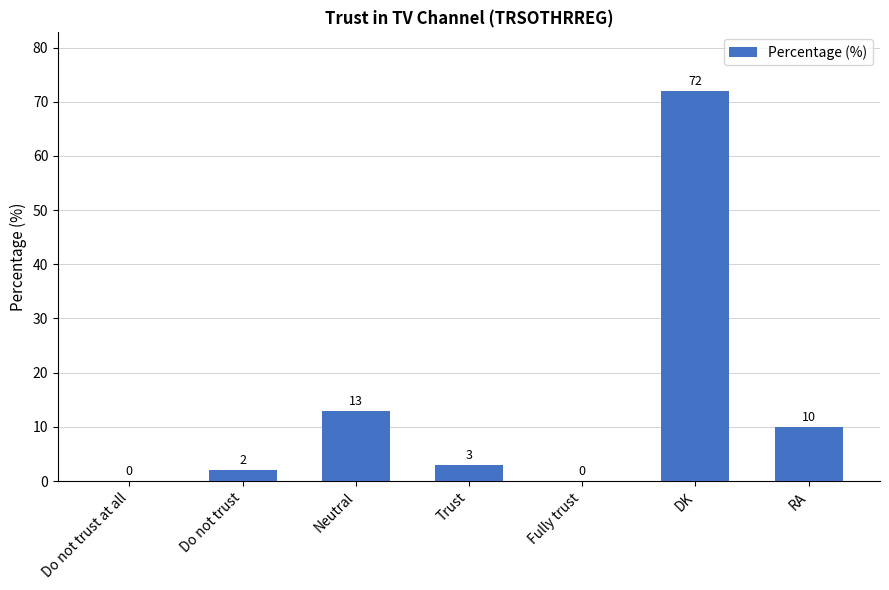

At which label is the value closest to 36?

Neutral